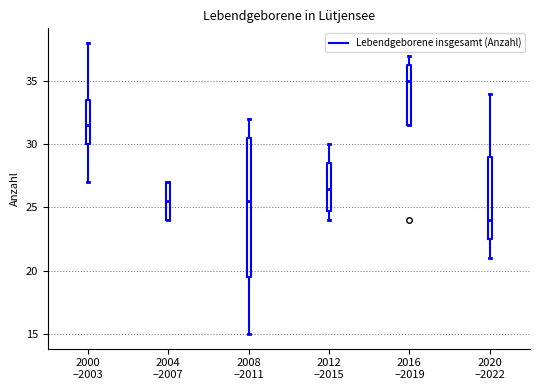

Where does the upper whisker of the box for 2016 –2019 end on the y-axis? The values are not printed on the chart, so give them approximately, as read against the axis.

37.0